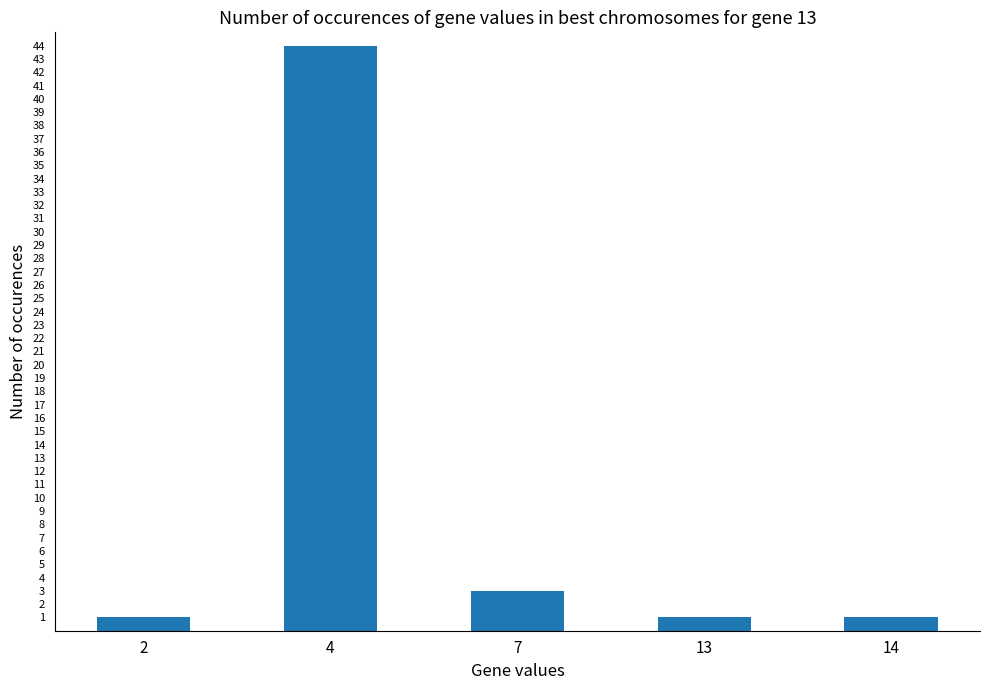

The value at 7 is 5. True or false?

False